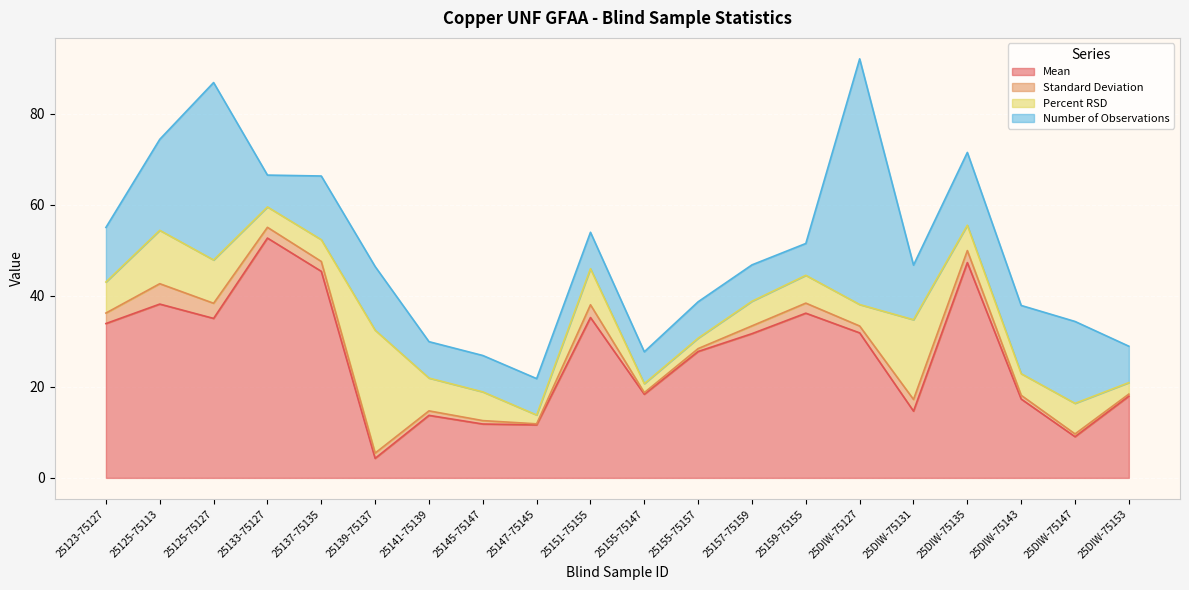

What is the smallest value displayed?

0.2